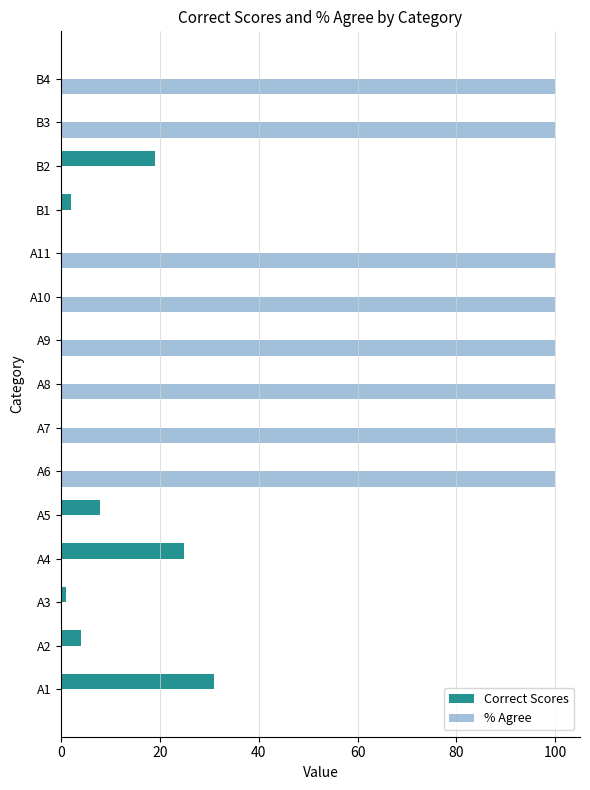

What is the sum of all Correct Scores values?

90